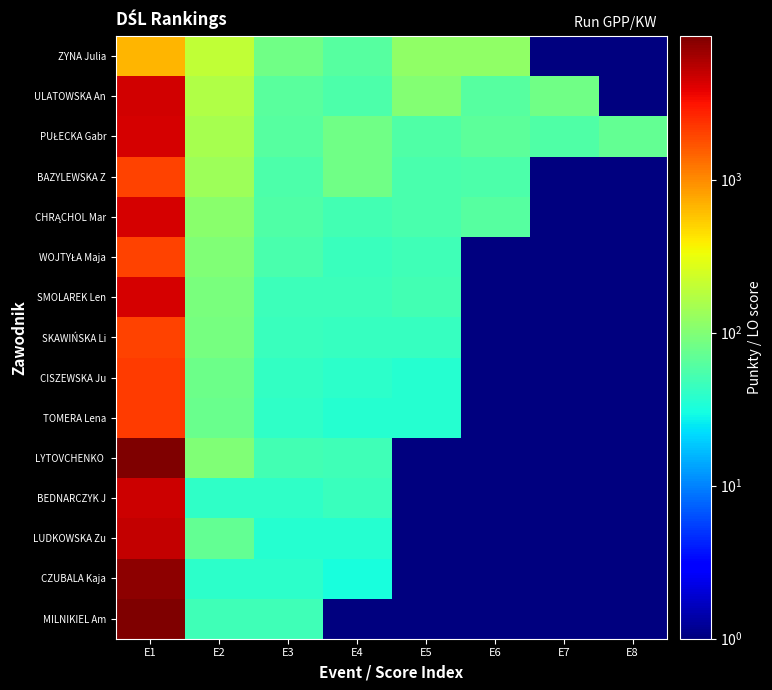

At how many categories does at least one series exceed 2786?

1